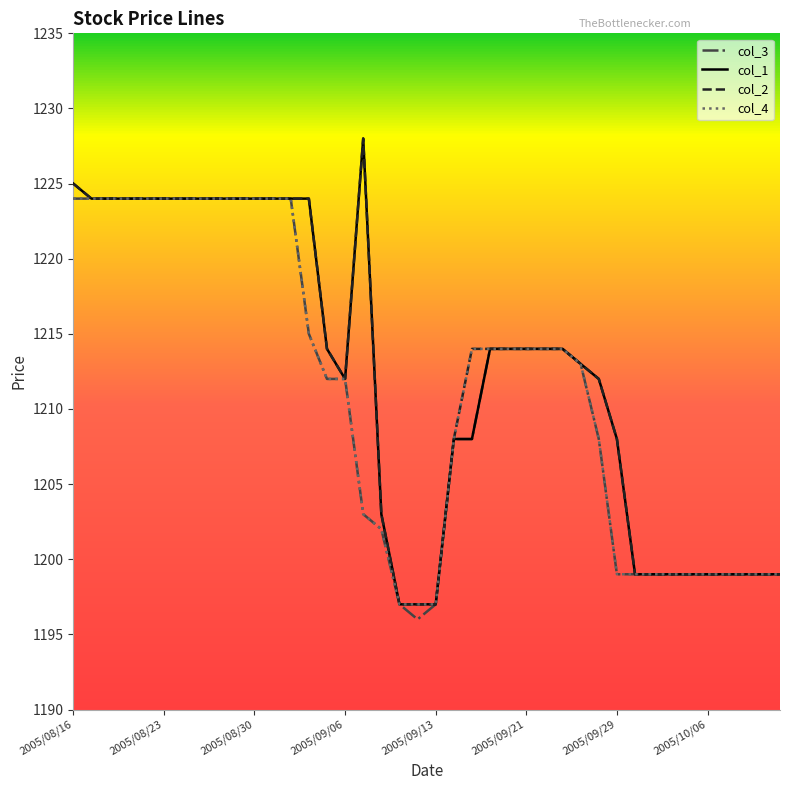

What is the greatest value displayed?

1228